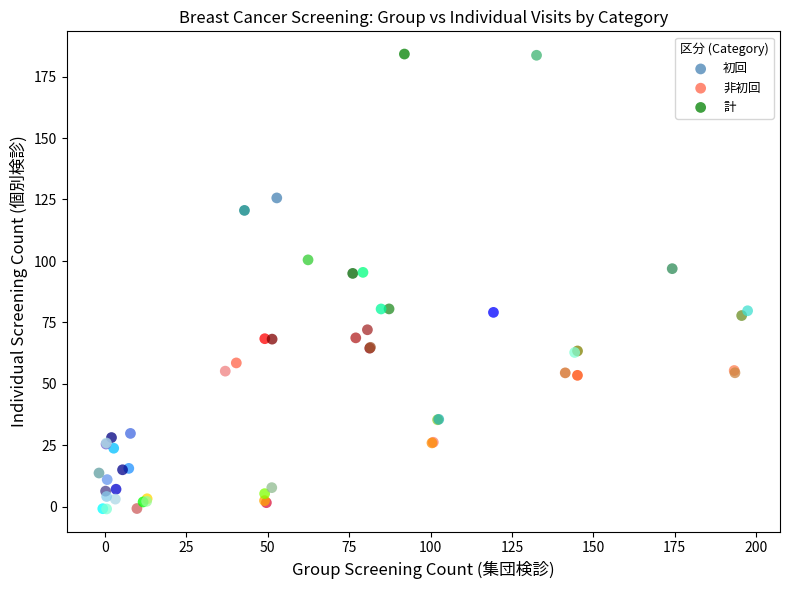

Which series reaches the maximum Y coordinate?

計